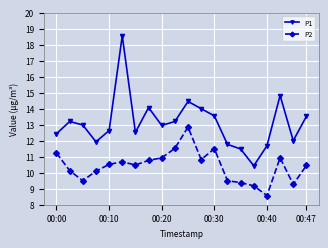

Does the chart have visible grid lines?

Yes